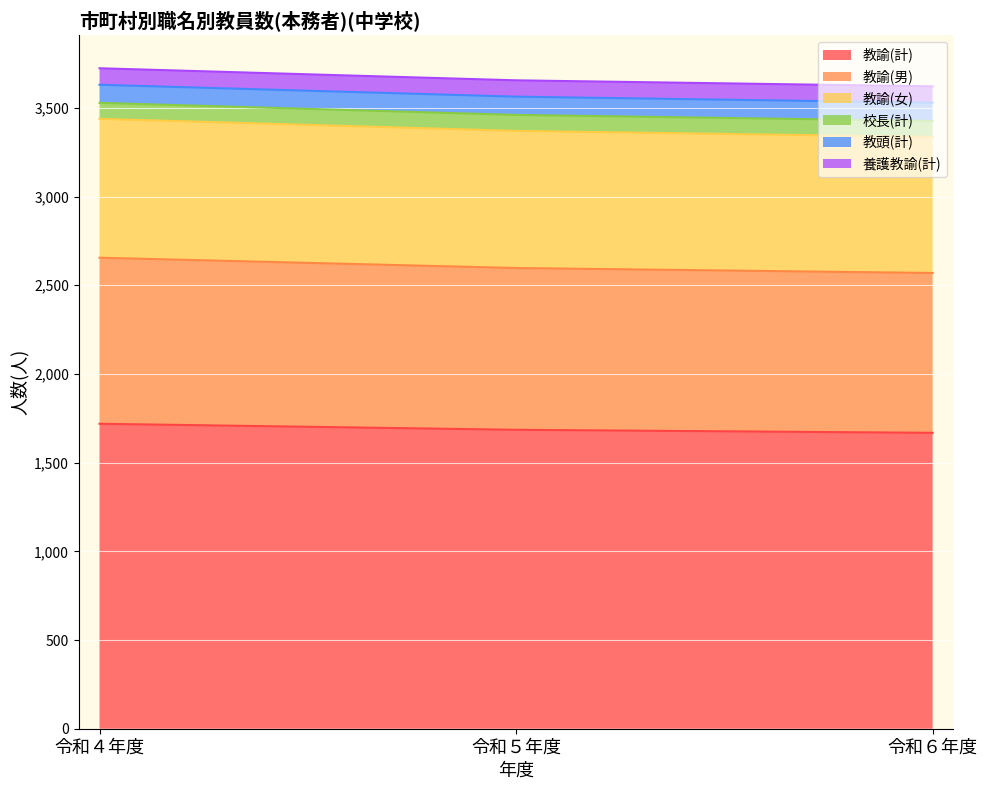

What is the total value across all series at 令和５年度?

3655